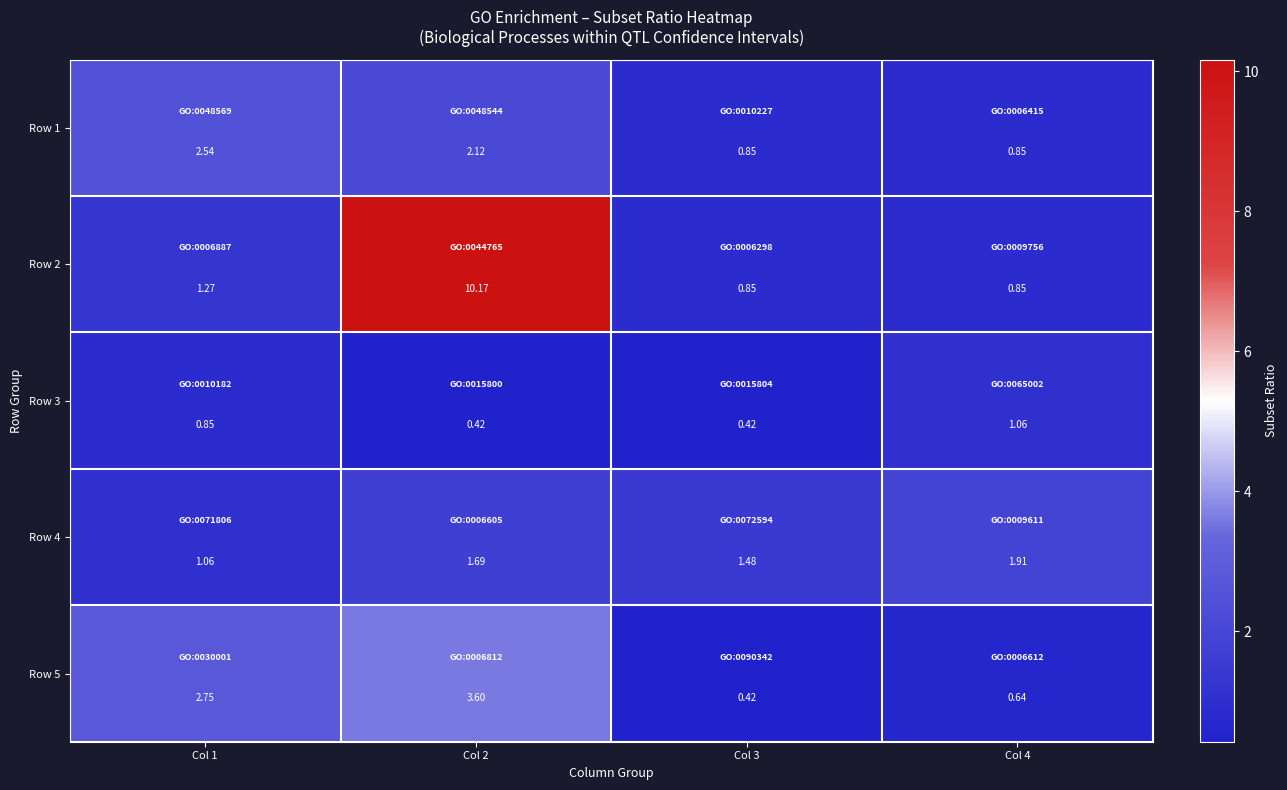

How many values in the Row 2 series are below 1?

2